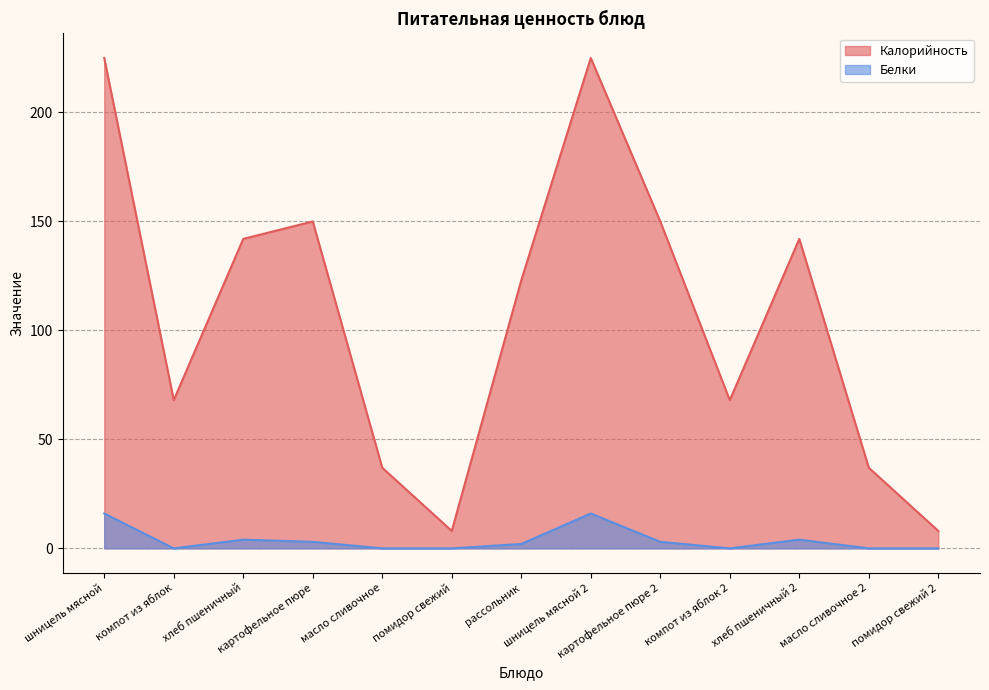

True or false: Калорийность has a value of 150 at картофельное пюре.

True